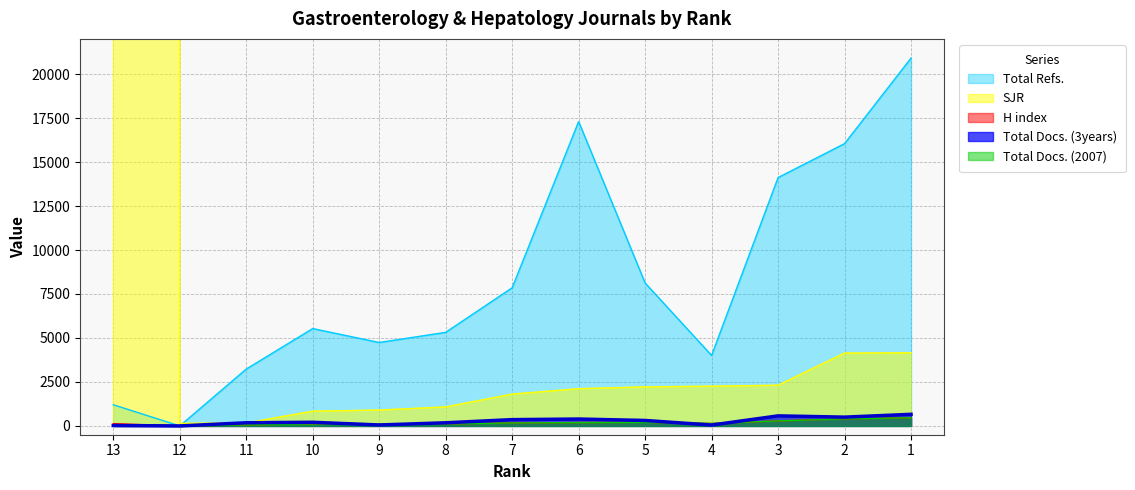

At which label does Total Refs. reach its minimum?

12